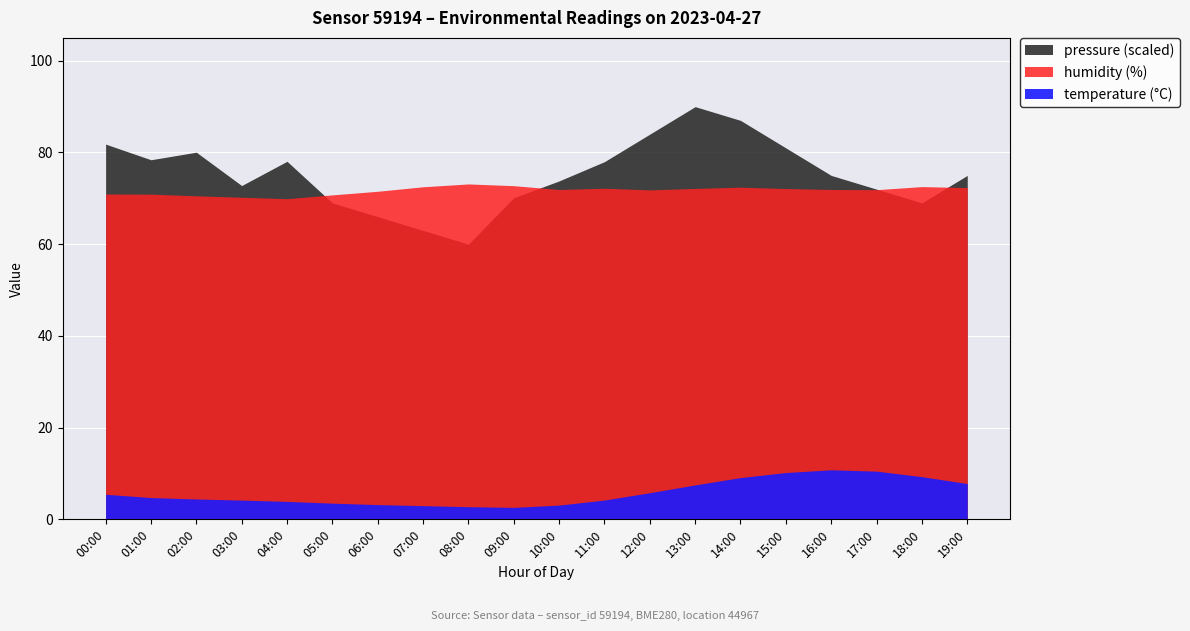

What position from the right is 17:00?

3